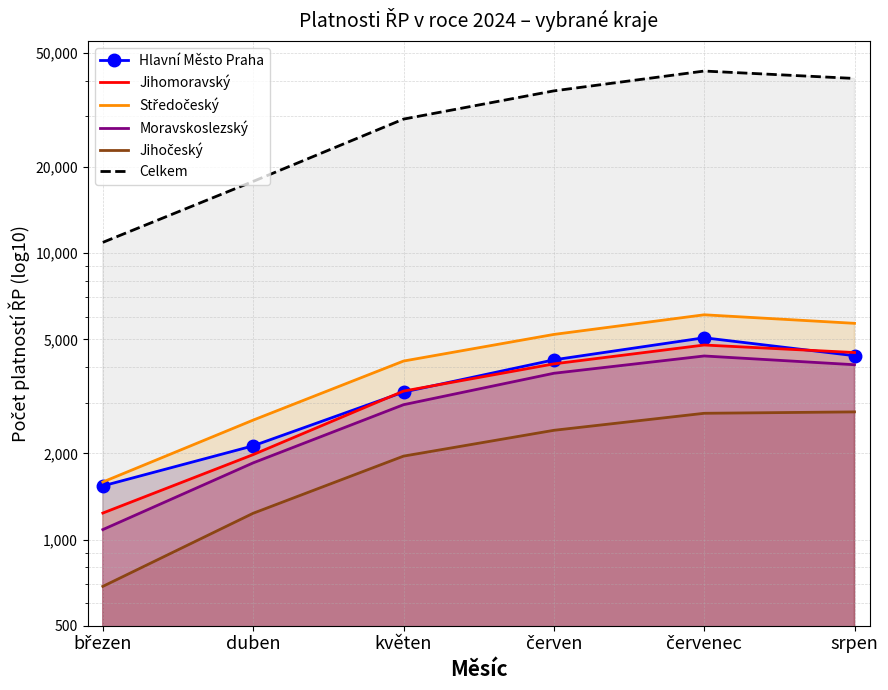

Rank the categories by Moravskoslezský value from lowest to highest.

březen, duben, květen, červen, srpen, červenec